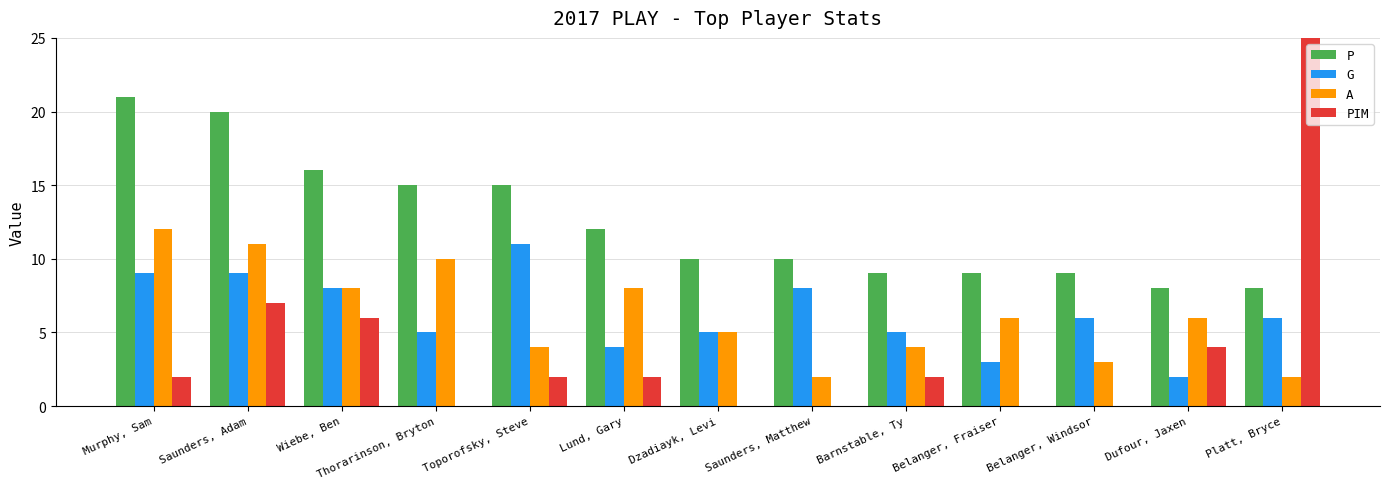

How many A values are between 4 and 8?

7